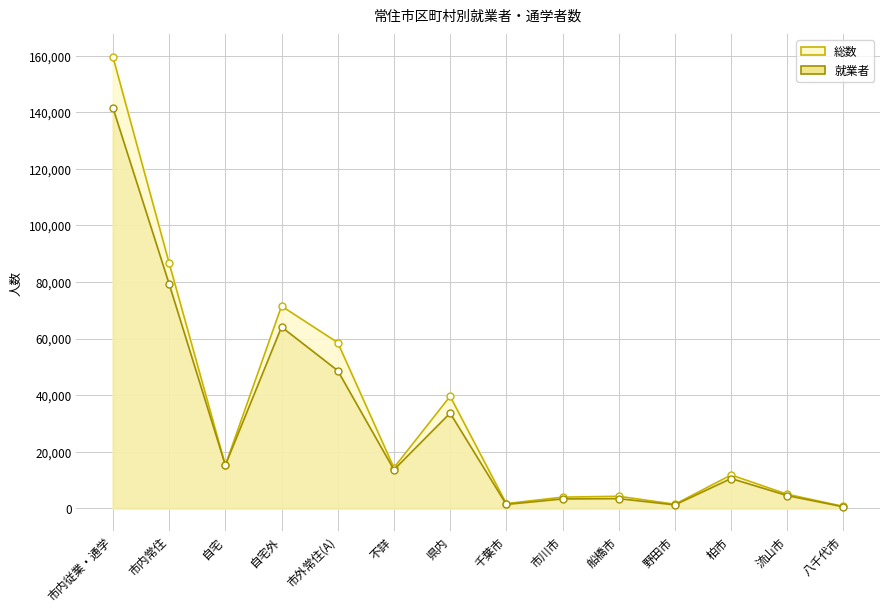

What is the difference between the maximum and second lowest values in the 総数 series?

158192